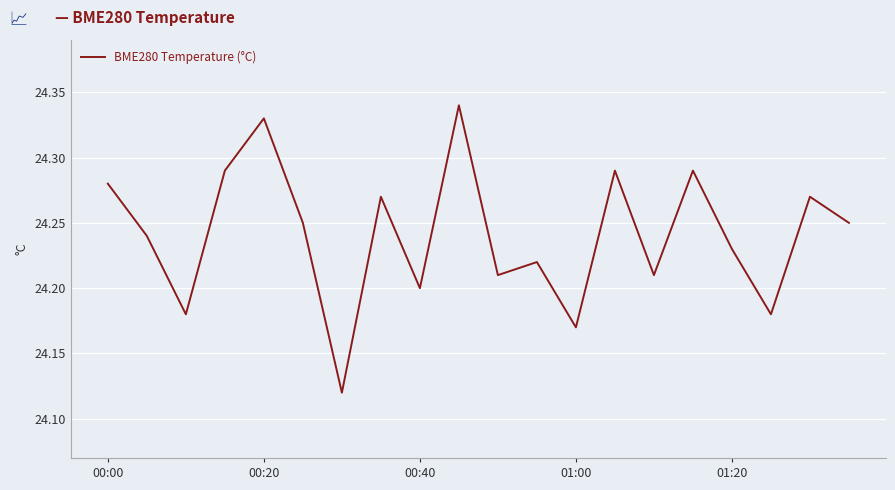

What is the maximum value shown in the chart?

24.3